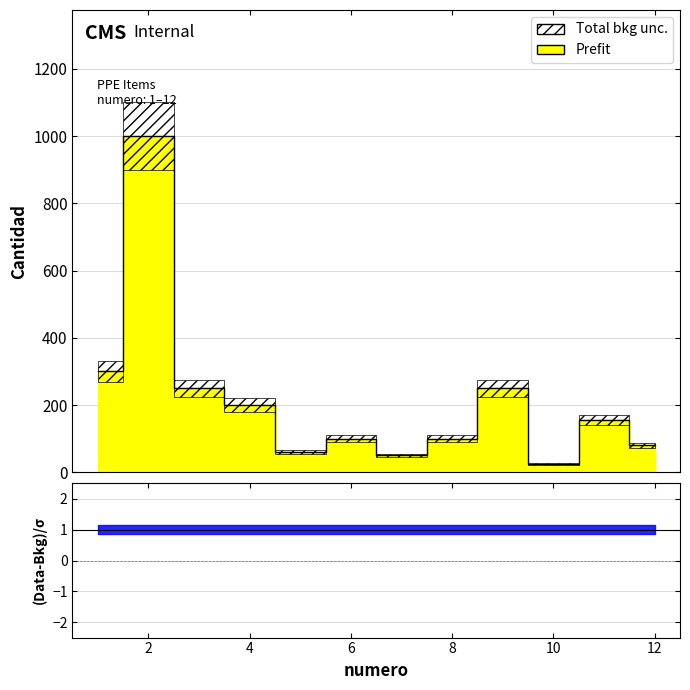

The value at 5 is 60. True or false?

True